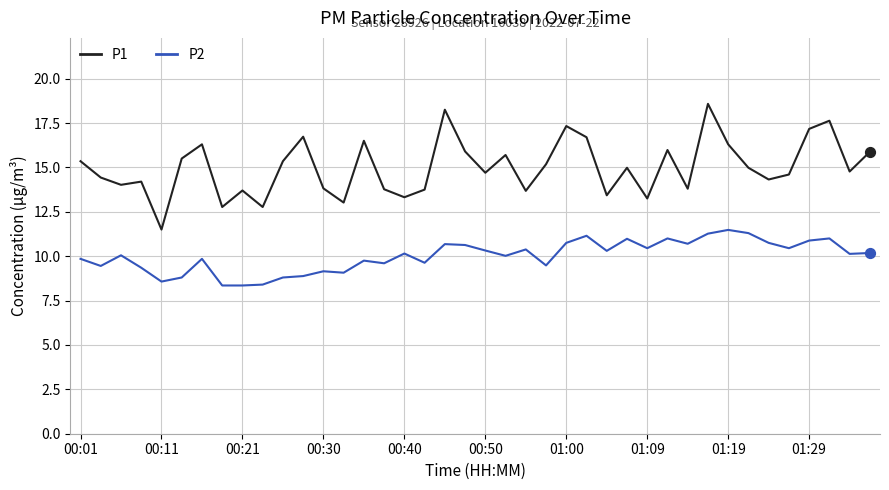

List the series in order of their peak value, highest first.

P1, P2